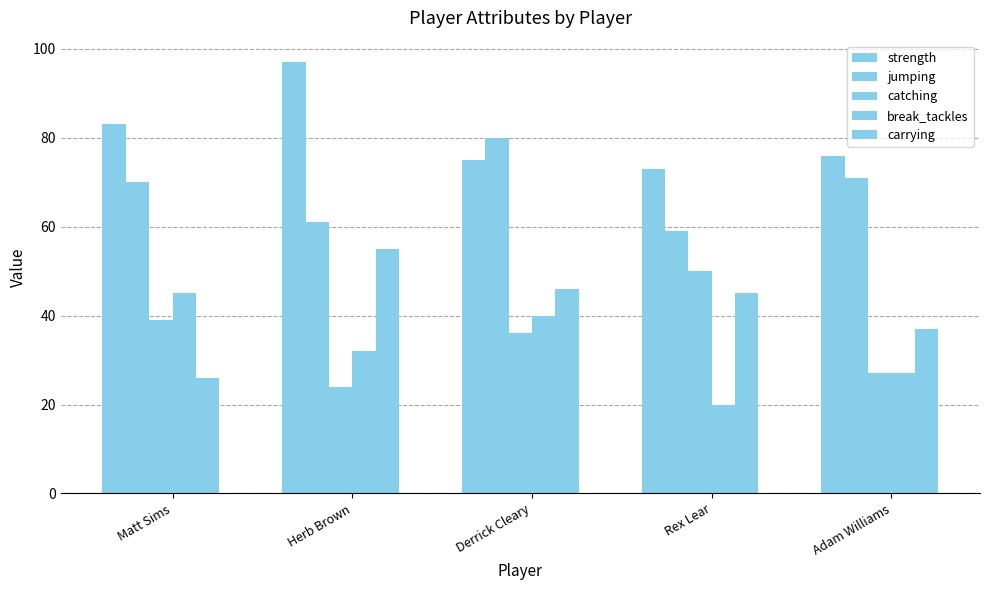

Count the number of data series in this chart.

5